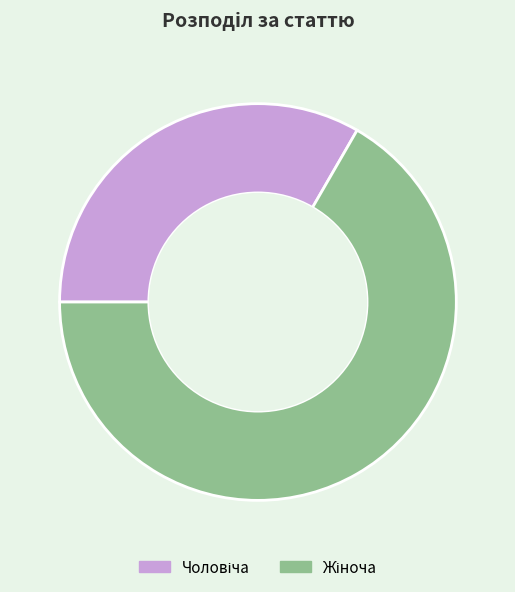

Is there a majority slice in this chart?

Yes